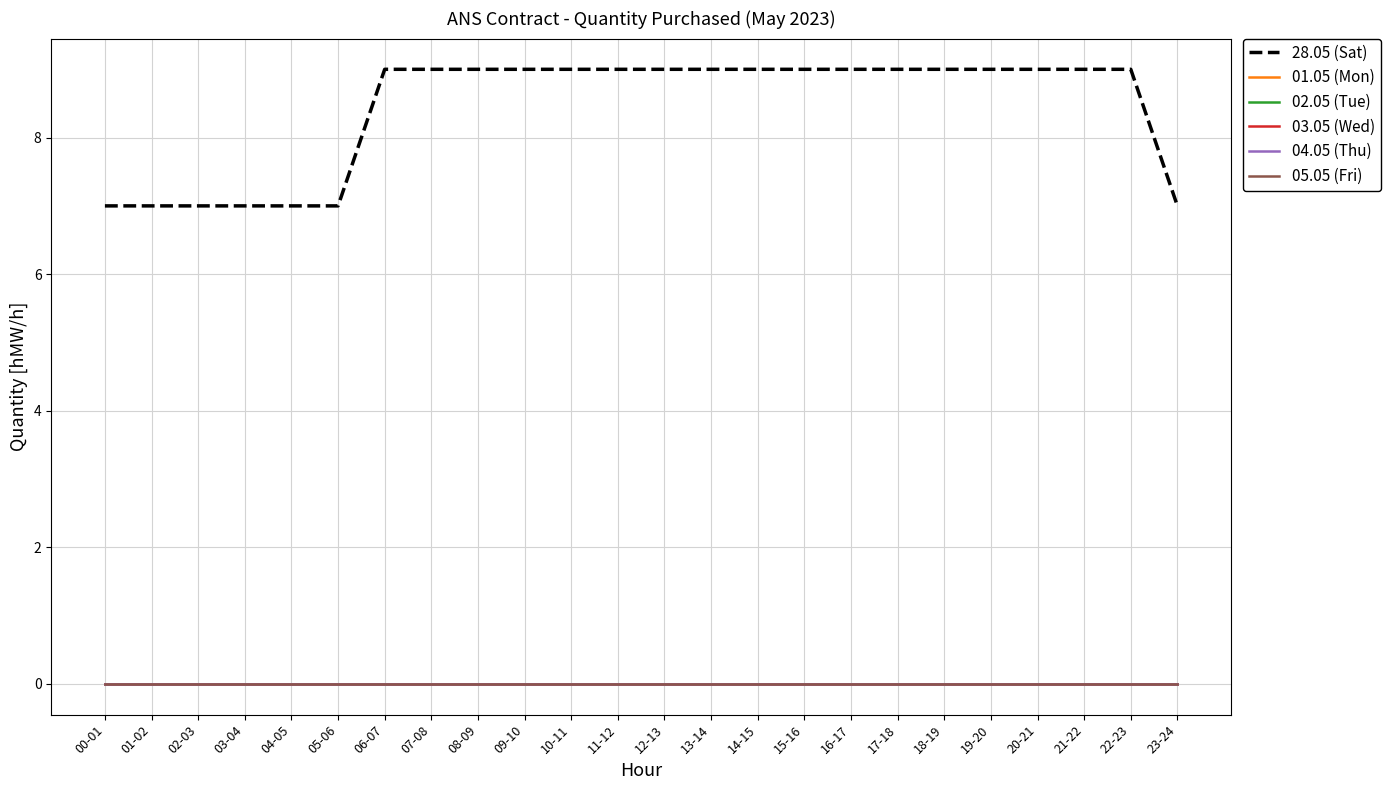

What is the label of the 23rd point from the right?

01-02